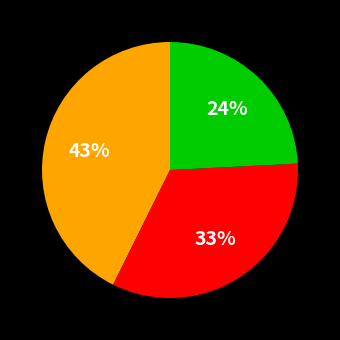

To the nearest percent, what is the average slice percentage?

33%